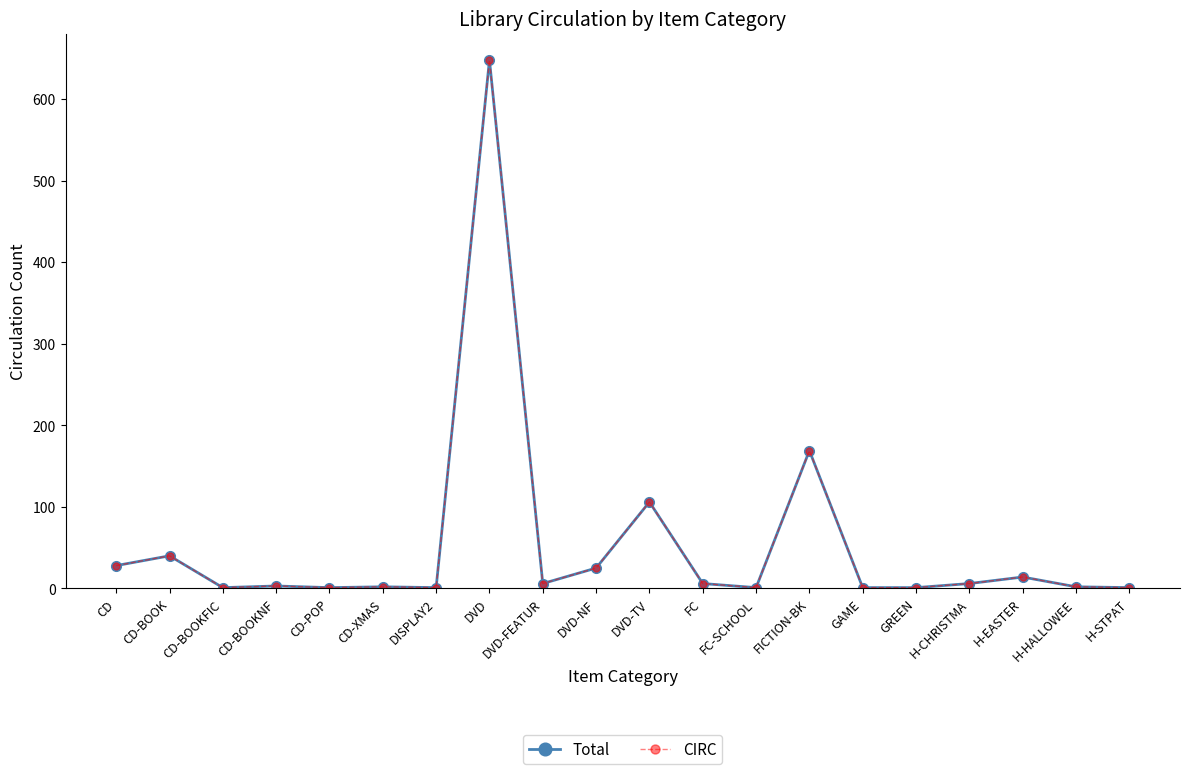

Where is the first local maximum for Total?

CD-BOOK